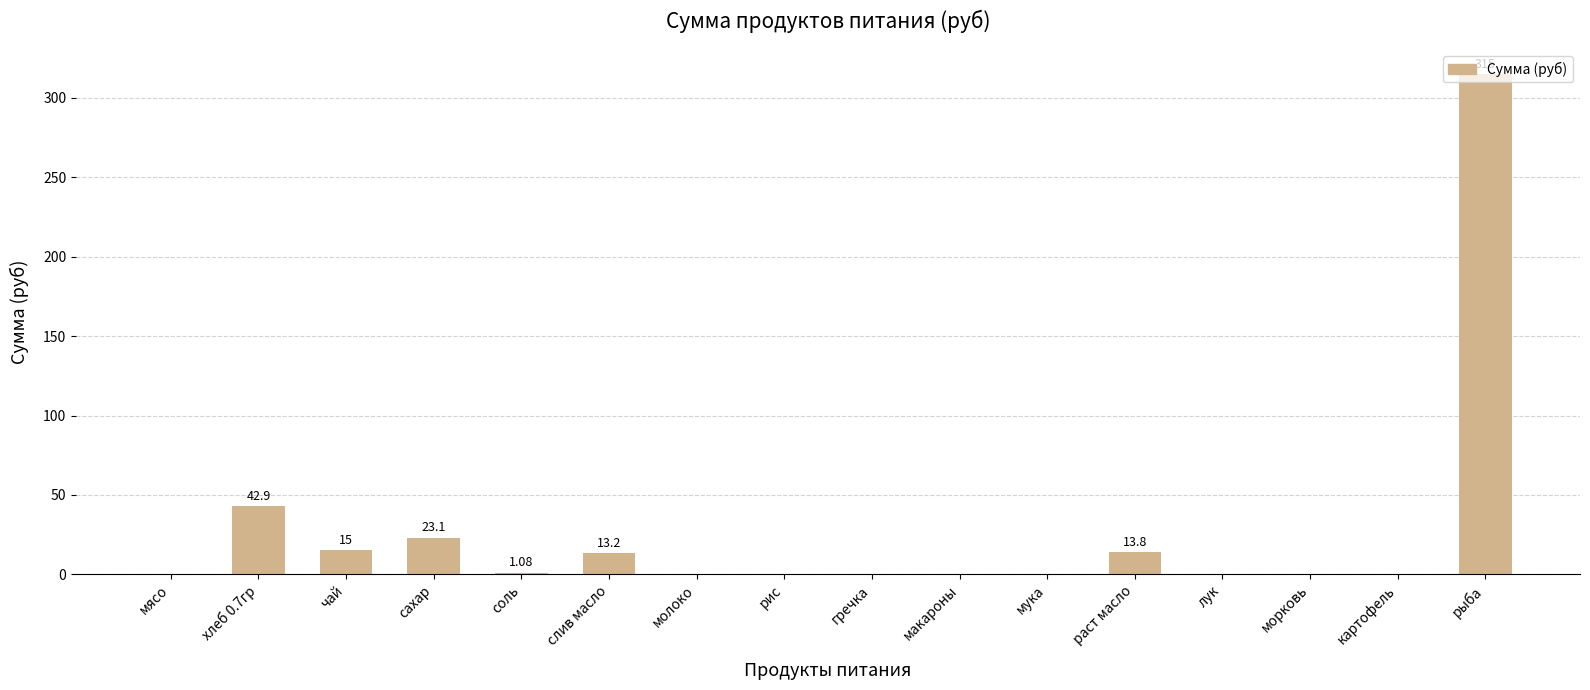

Are the bars grouped side by side (vs. stacked)?

No